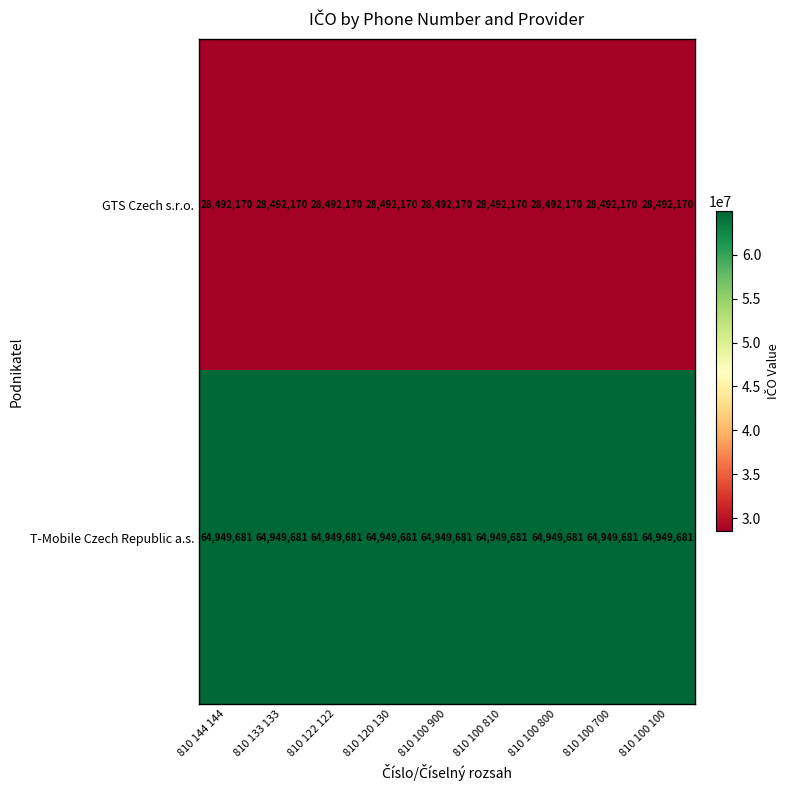

What is the difference between the highest and lowest values at 810 122 122?

36457511